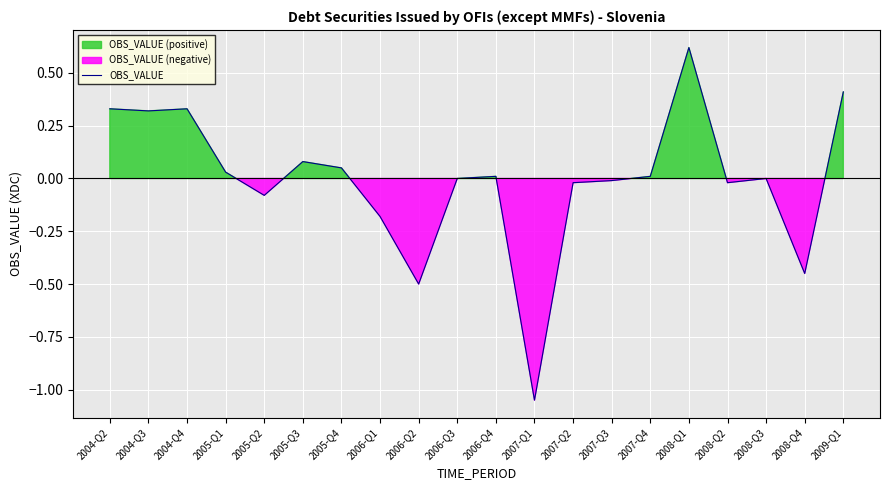

What is the difference between the maximum and minimum values?

1.7